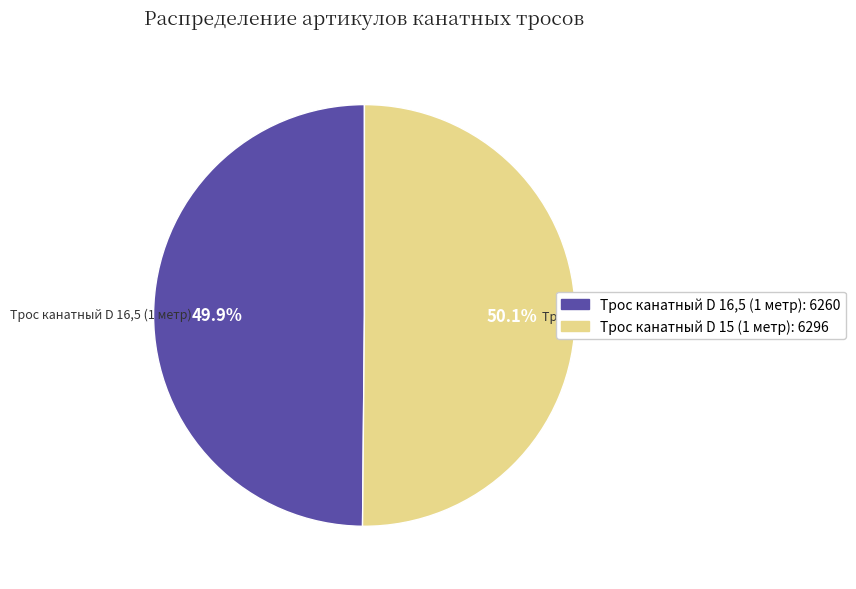

Approximately how many times larger is the value at Трос канатный D 16,5 (1 метр) compared to Трос канатный D 15 (1 метр)?

1.0